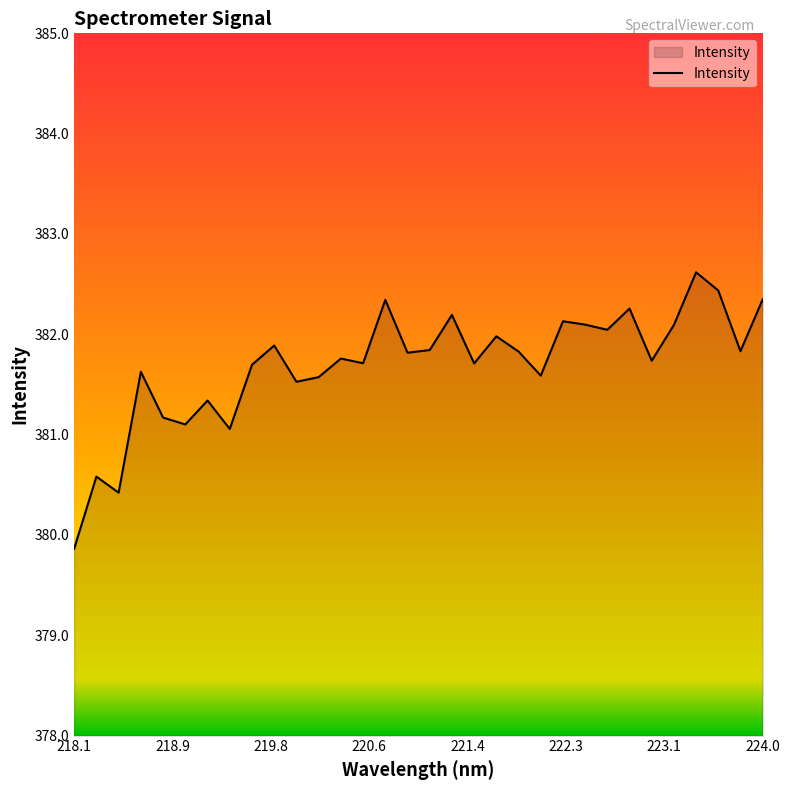

What is the smallest value displayed?

379.9